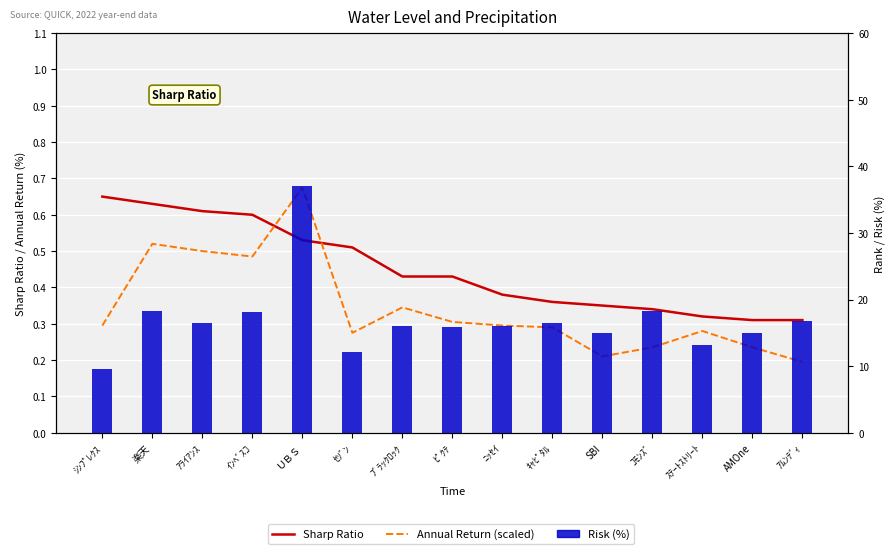

Rank the series at AMOne from highest to lowest value.

Risk (%), Sharp Ratio, Annual Return (scaled)